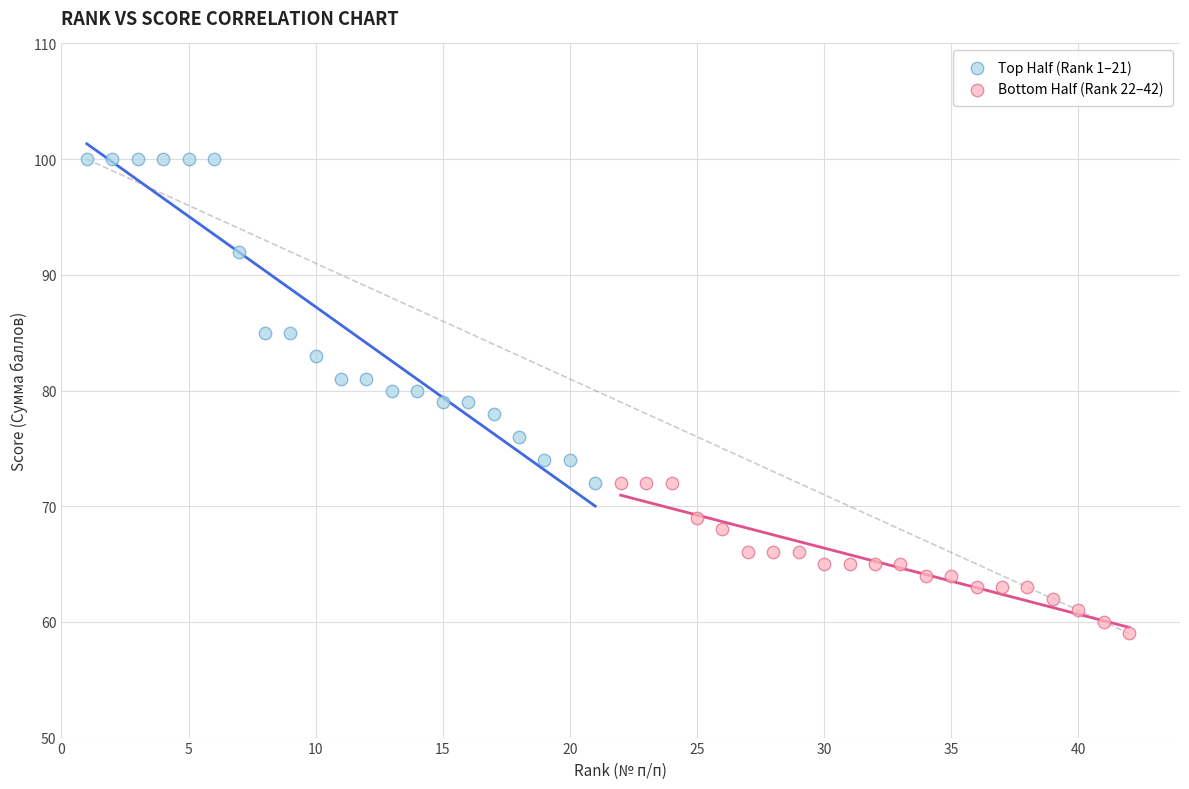

Which series has the widest spread of Y values?

Top Half (Rank 1–21)